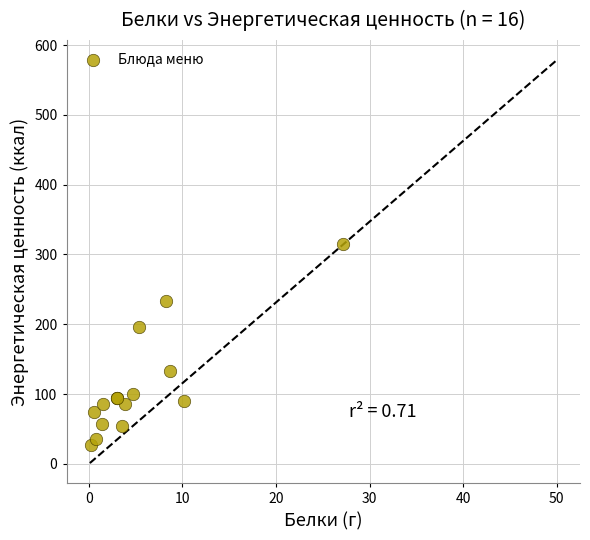

What Y value in the scatter plot is closest to 170?

196.8